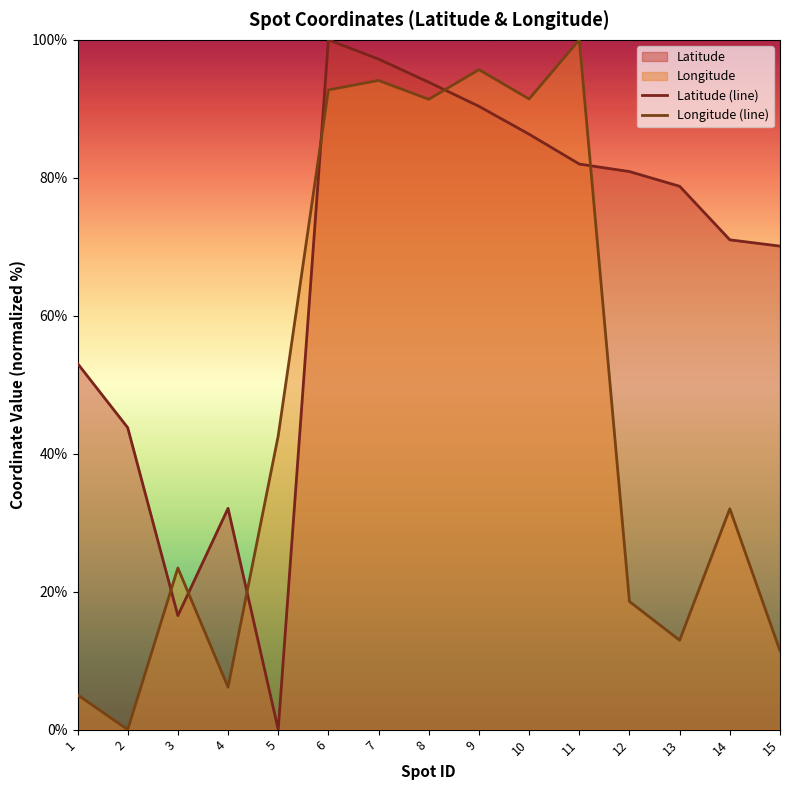

Reading right to left, what are all the values shown in this chart?

Latitude (line): 15=70.1	14=71.0	13=78.8	12=80.9	11=82.0	10=86.3	9=90.4	8=93.9	7=97.2	6=100.0	5=0.0	4=32.1	3=16.5	2=43.8	1=53.1
Longitude (line): 15=11.4	14=32.0	13=13.0	12=18.6	11=100.0	10=91.4	9=95.7	8=91.4	7=94.1	6=92.7	5=42.6	4=6.2	3=23.4	2=0.0	1=5.1